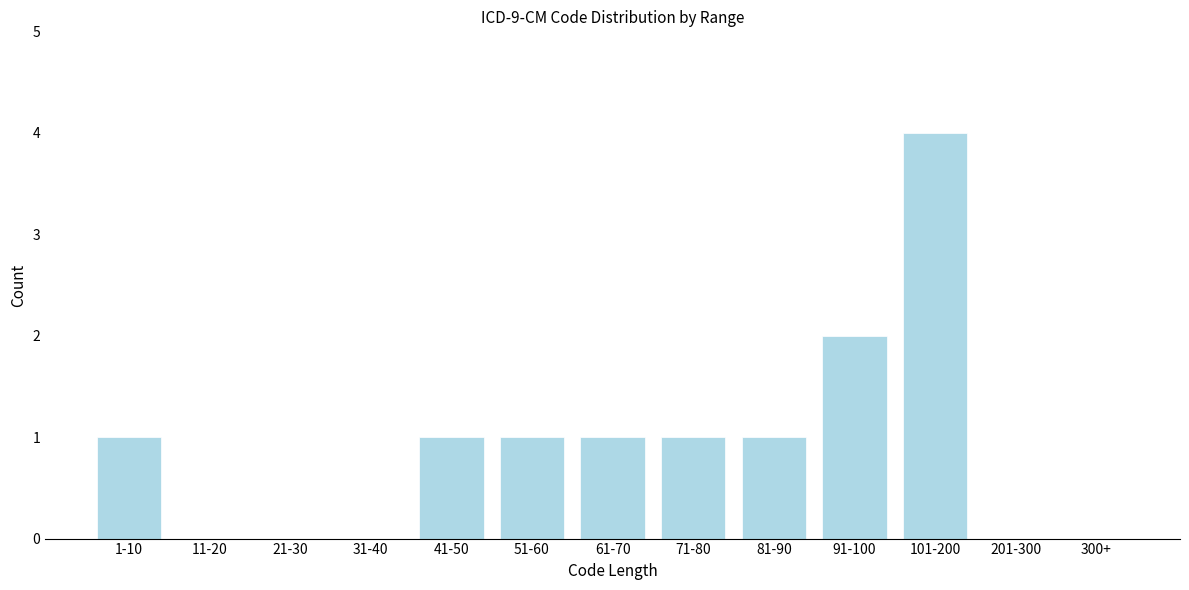

Reading left to right, list all the values displayed in this chart.

1-10=1	11-20=0	21-30=0	31-40=0	41-50=1	51-60=1	61-70=1	71-80=1	81-90=1	91-100=2	101-200=4	201-300=0	300+=0